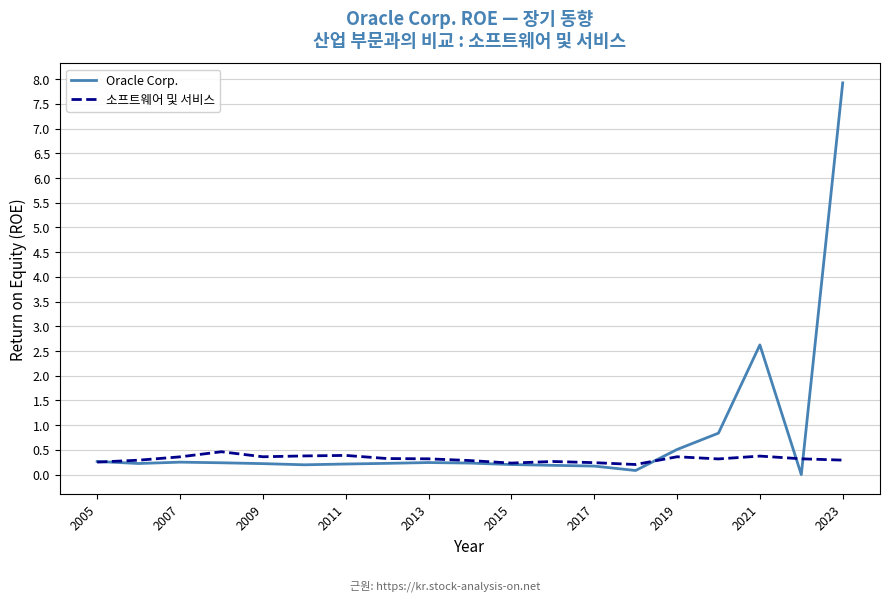

Which series has the widest spread of values?

Oracle Corp.